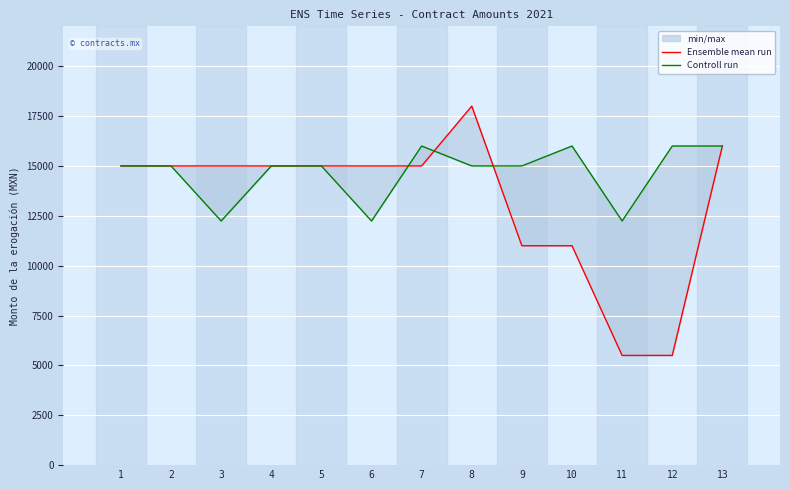

Count the Controll run values in the range 15000 to 16000.

10